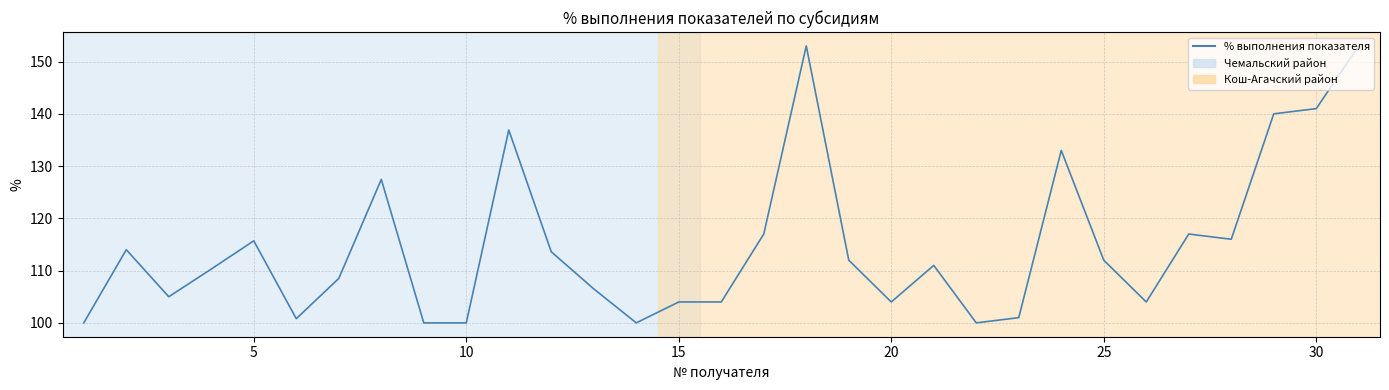

What is the greatest value displayed?

153.0